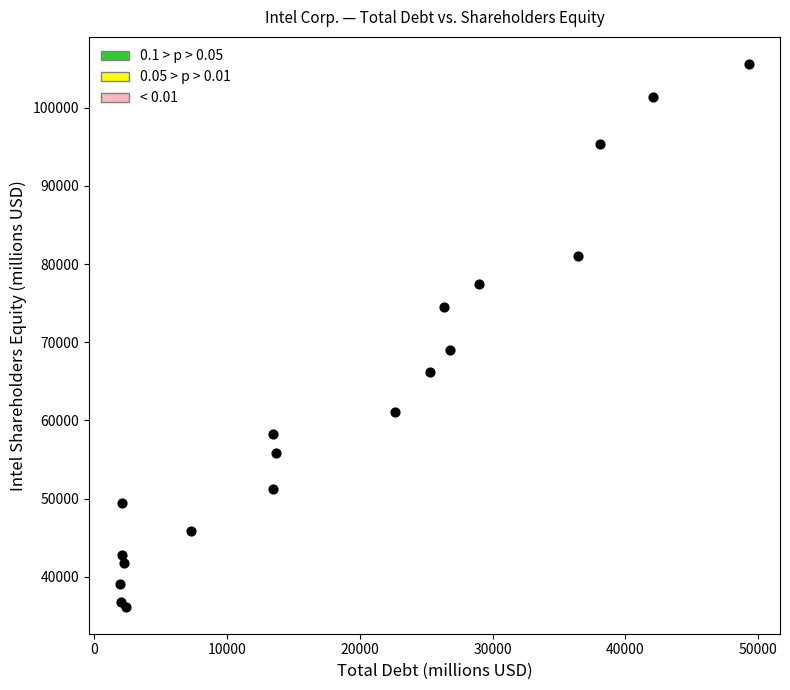

What Y value in the scatter plot is closest to 70886?

69019